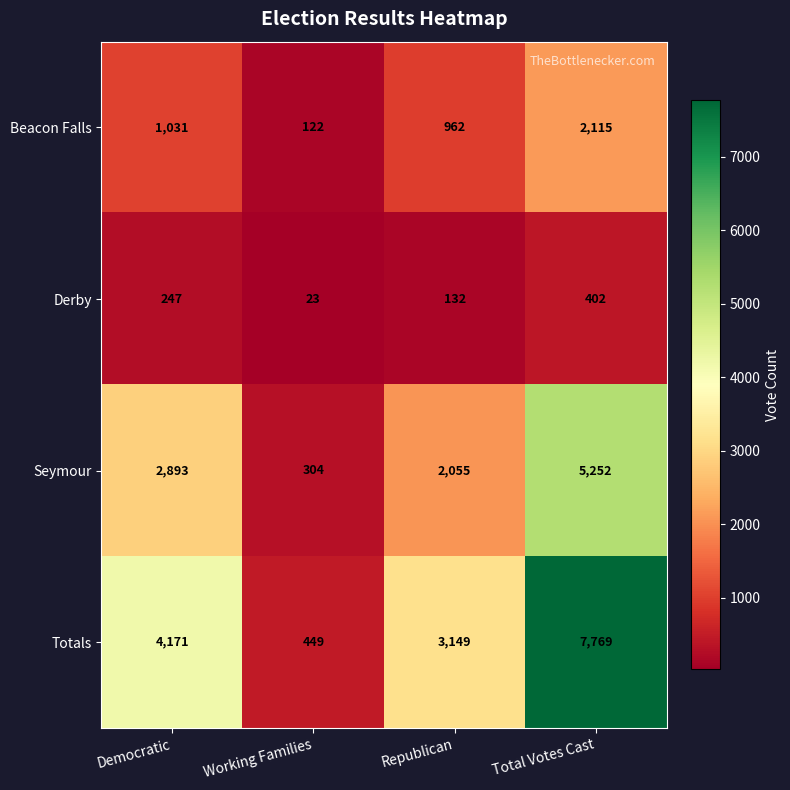

How many data points does each series have?

4